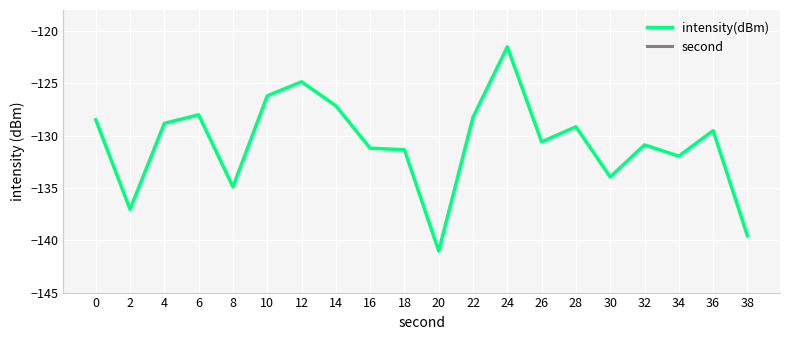

True or false: second has more than 1 points higher than both neighbors.

False